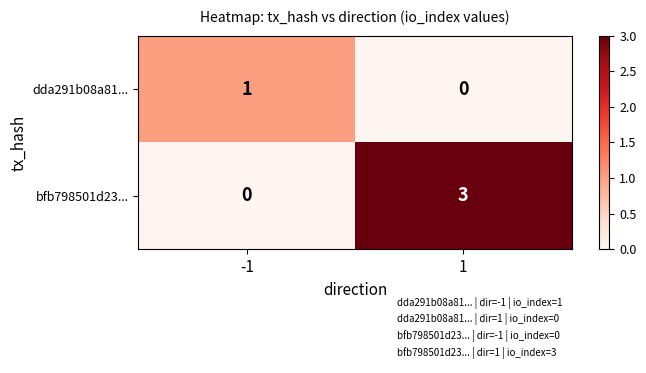

Between -1 and 1, which series saw the biggest shift?

bfb798501d23...